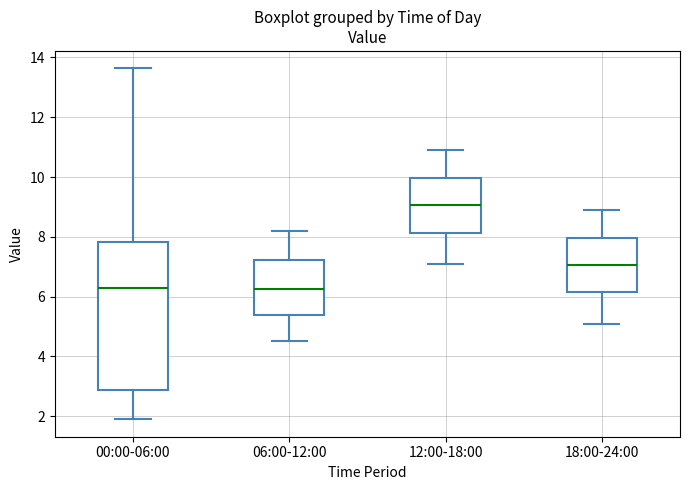

Reading left to right, transcribe this box plot: for each box, give where its median line is, the range the box spans, and where its two whiskers end, as read against the y-axis. The values are not printed on the chart, so give them approximately, as read against the axis.

00:00-06:00: median 6.2, box 2.8 to 7.8, whiskers 2.0 to 13.6
06:00-12:00: median 6.2, box 5.4 to 7.2, whiskers 4.6 to 8.2
12:00-18:00: median 9.0, box 8.2 to 10.0, whiskers 7.2 to 11.0
18:00-24:00: median 7.0, box 6.2 to 8.0, whiskers 5.2 to 9.0